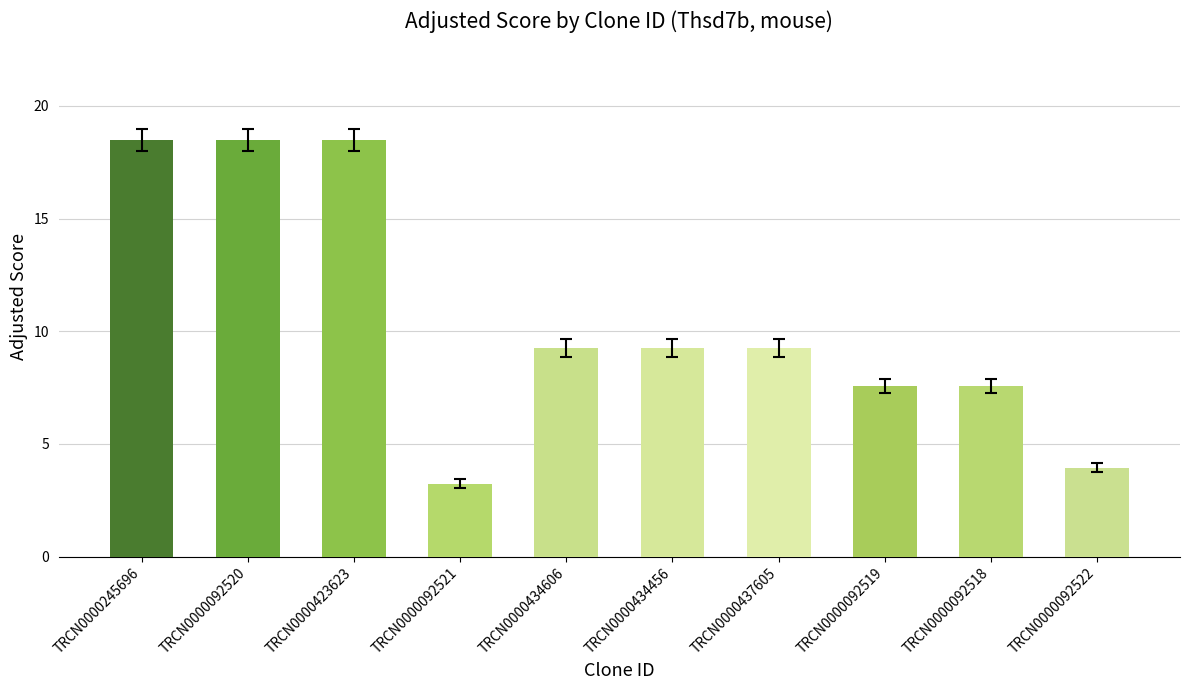

The chart shows a value of 3.2 at TRCN0000092521. True or false?

True